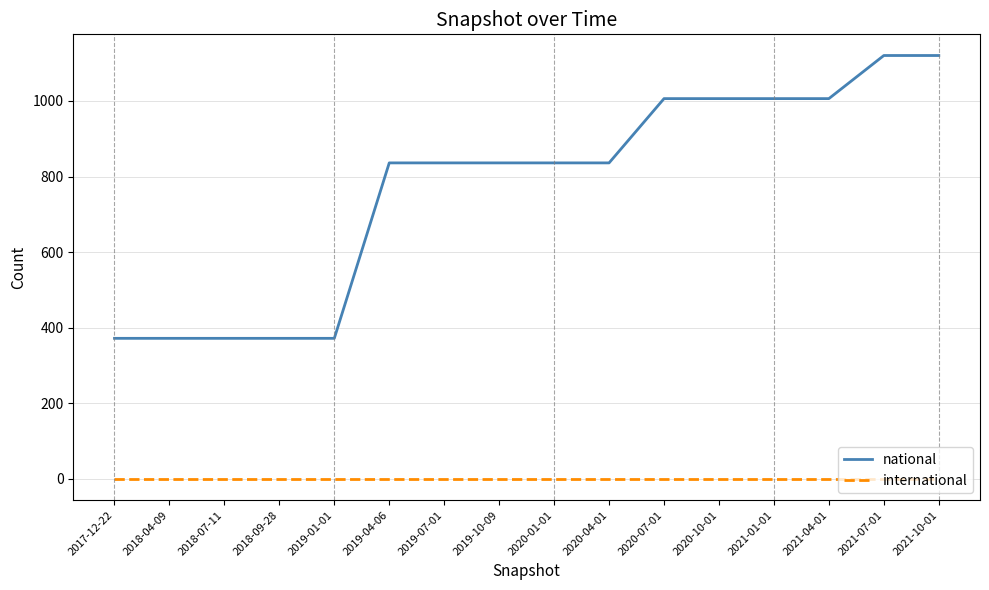

List the series in order of their overall mean, highest first.

national, international